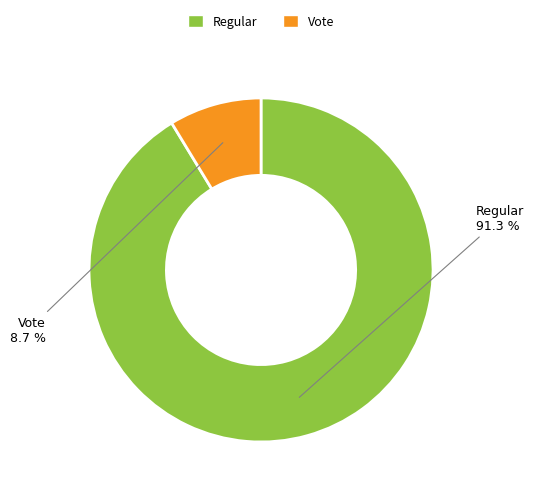

Does any single category account for the majority?

Yes